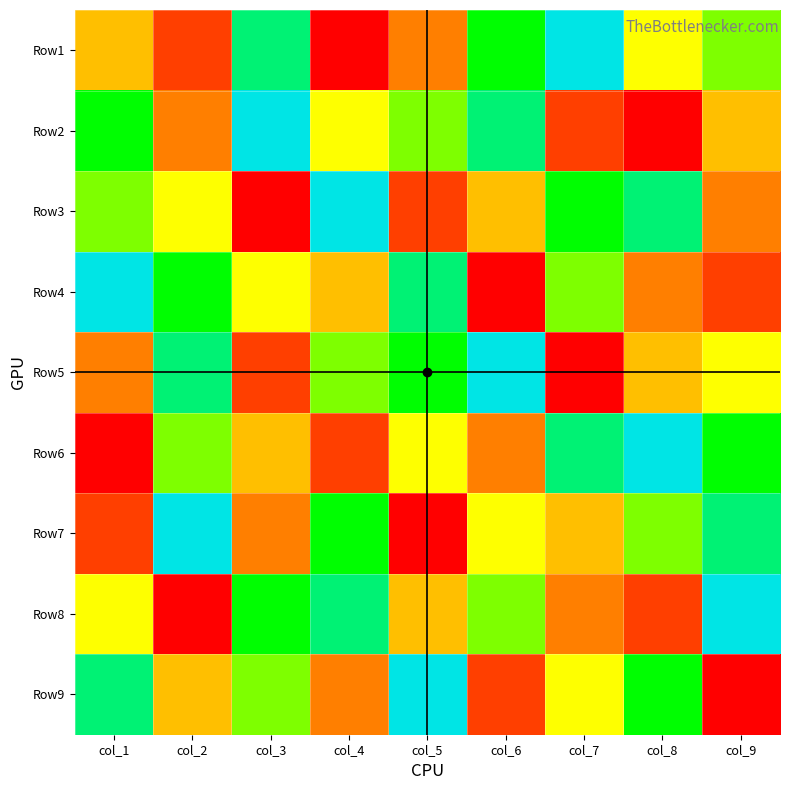

At which category is the sum across all series the highest?

col_1